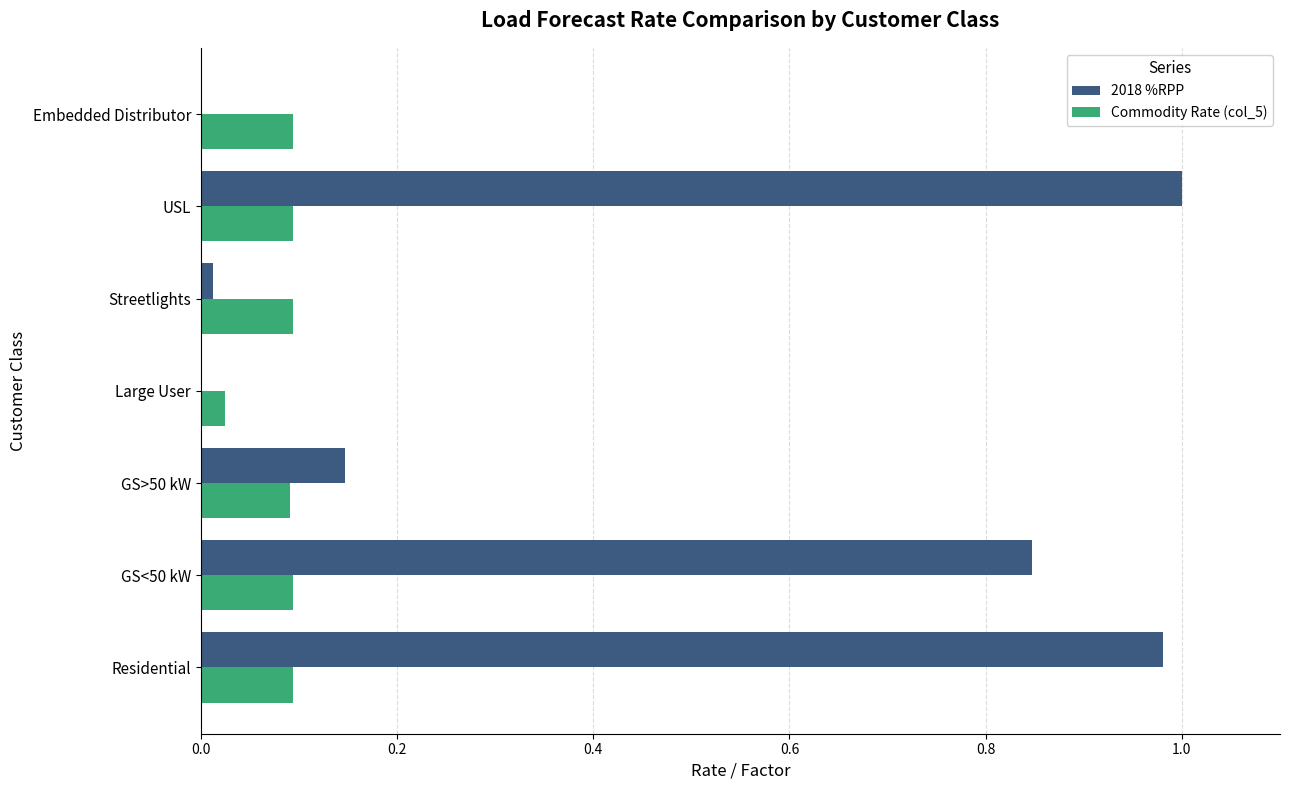

Which series changed the most between Large User and USL?

2018 %RPP